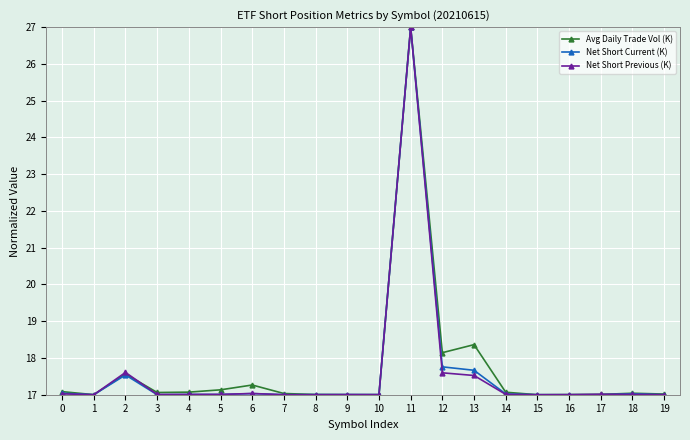

At which category is the sum across all series the highest?

11